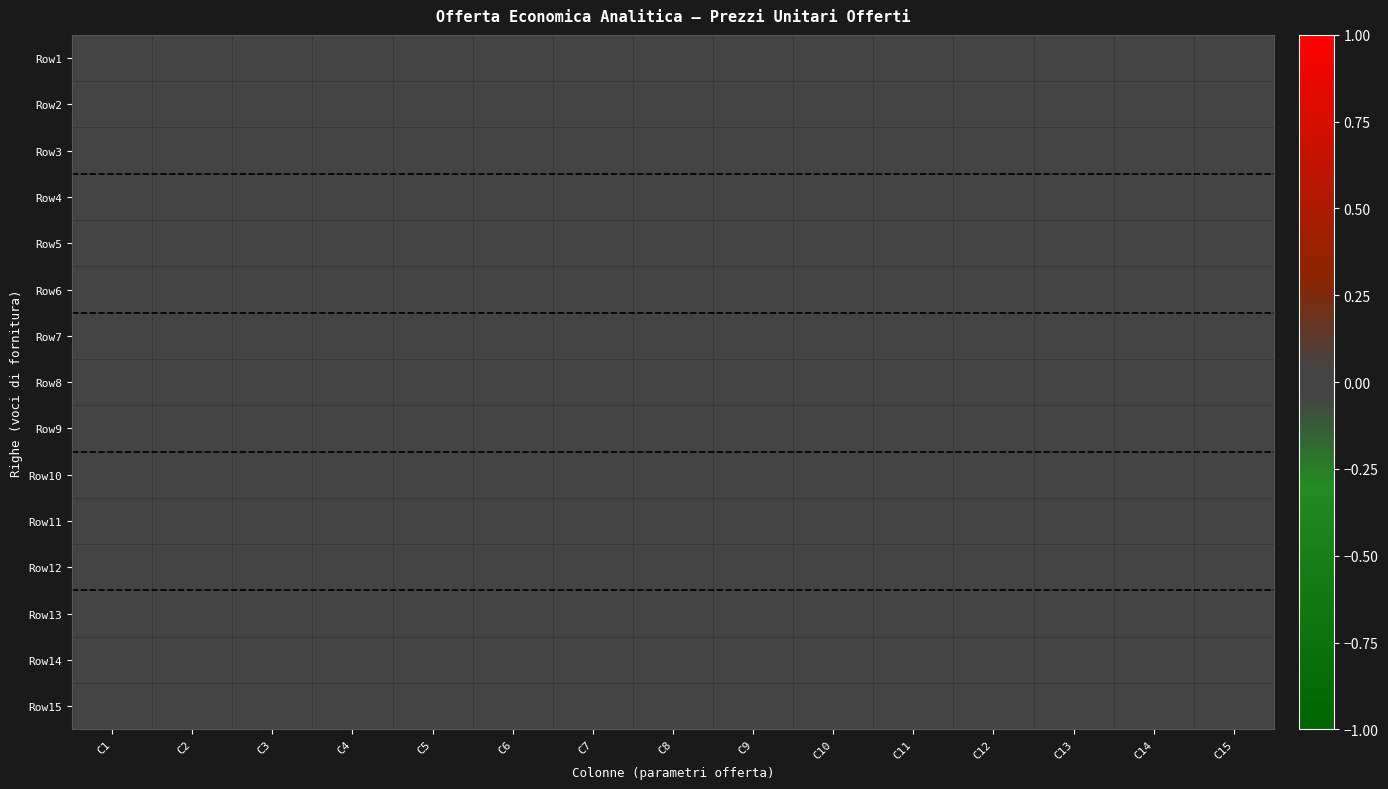

Which series has the largest range (max minus min)?

Row14